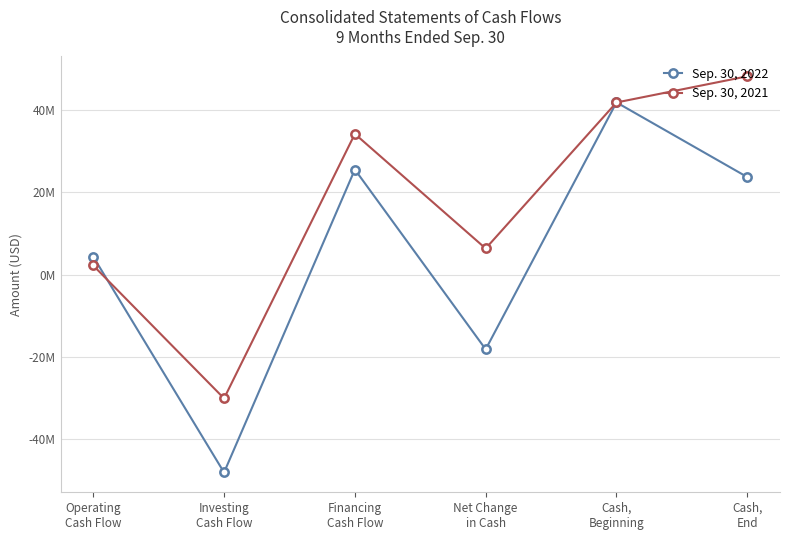

Reading left to right, extract all data points from this chart.

Sep. 30, 2022: Operating
Cash Flow=4369972	Investing
Cash Flow=-48103211	Financing
Cash Flow=25574155	Net Change
in Cash=-18159084	Cash,
Beginning=41890831	Cash,
End=23731747
Sep. 30, 2021: Operating
Cash Flow=2230317	Investing
Cash Flow=-30097567	Financing
Cash Flow=34233526	Net Change
in Cash=6366276	Cash,
Beginning=41876399	Cash,
End=48242675